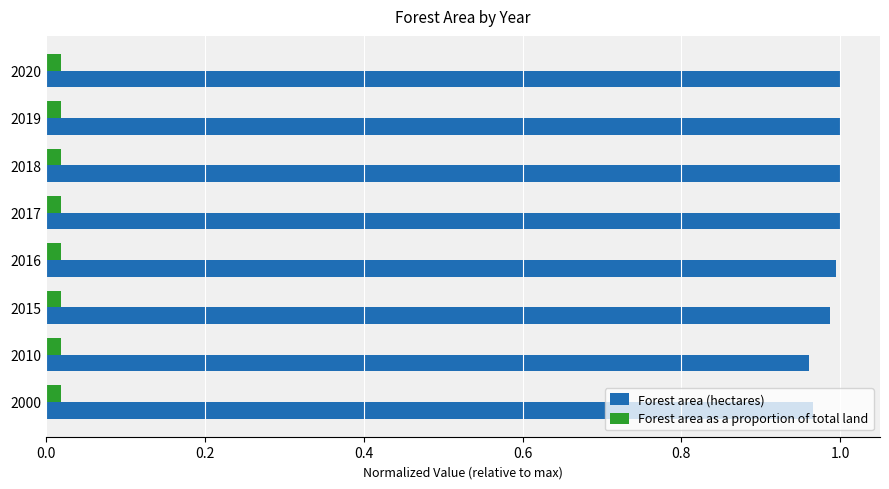

At how many categories does at least one series exceed 0?

8